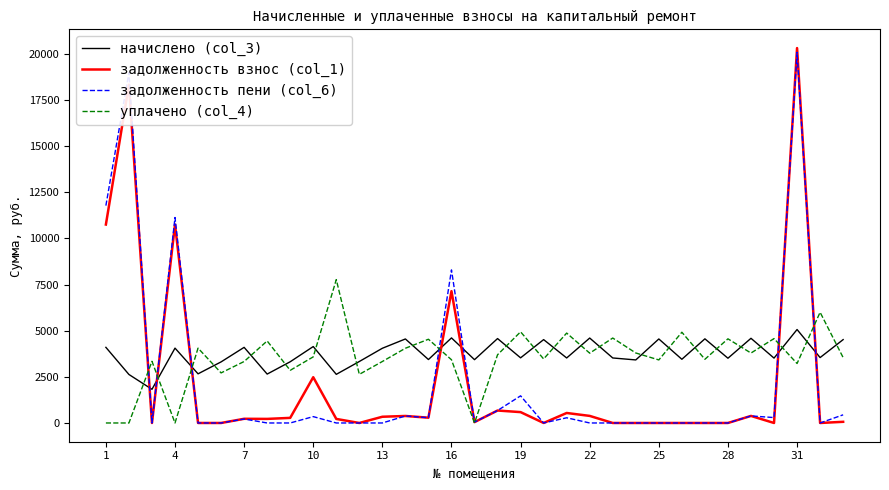

True or false: уплачено (col_4) and начислено (col_3) cross at least once.

True